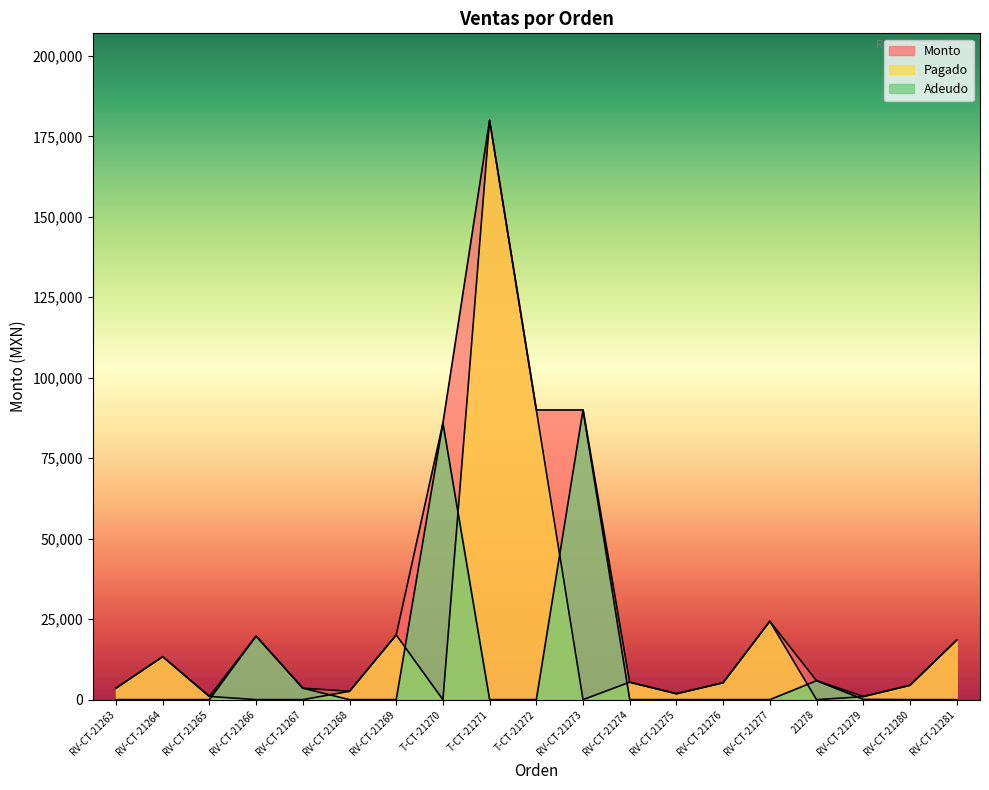

Is the value of Pagado at RV-CT-21266 greater than the value of Adeudo at RV-CT-21276?

No